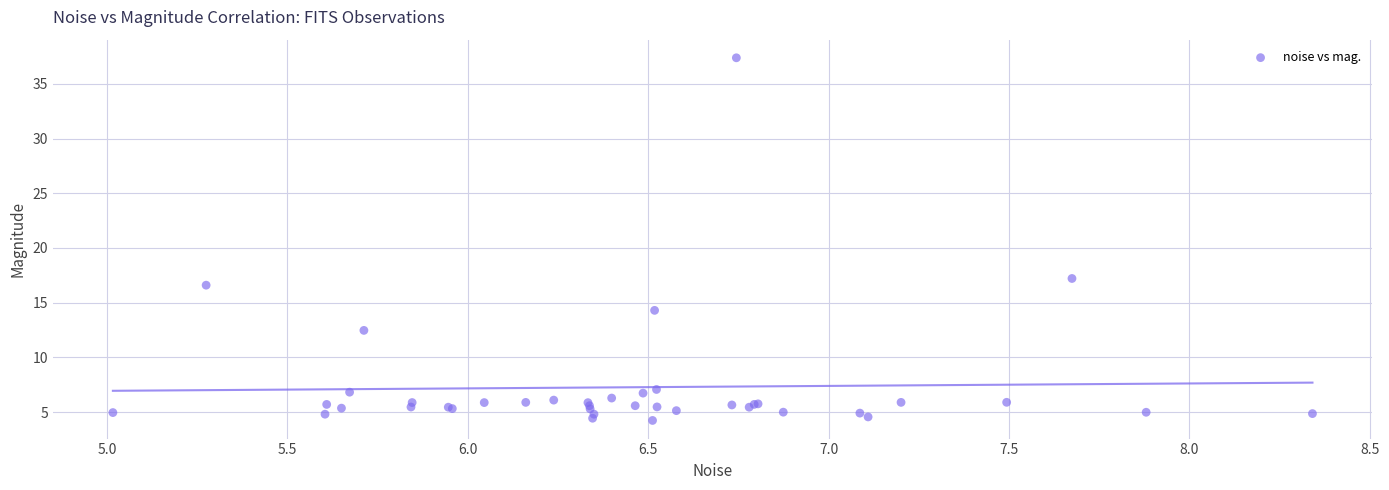

What Y value in the scatter plot is closest to 20?

17.2